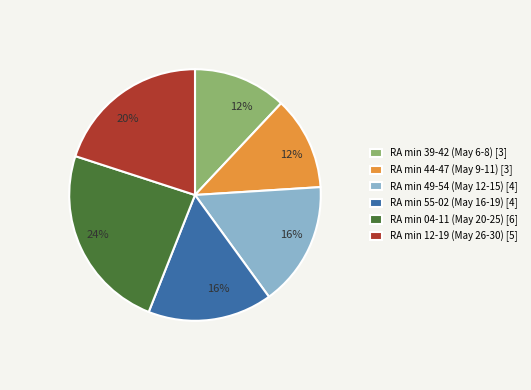

Approximately how many times larger is the value at RA min 55-02 (May 16-19) [4] compared to RA min 04-11 (May 20-25) [6]?

0.7